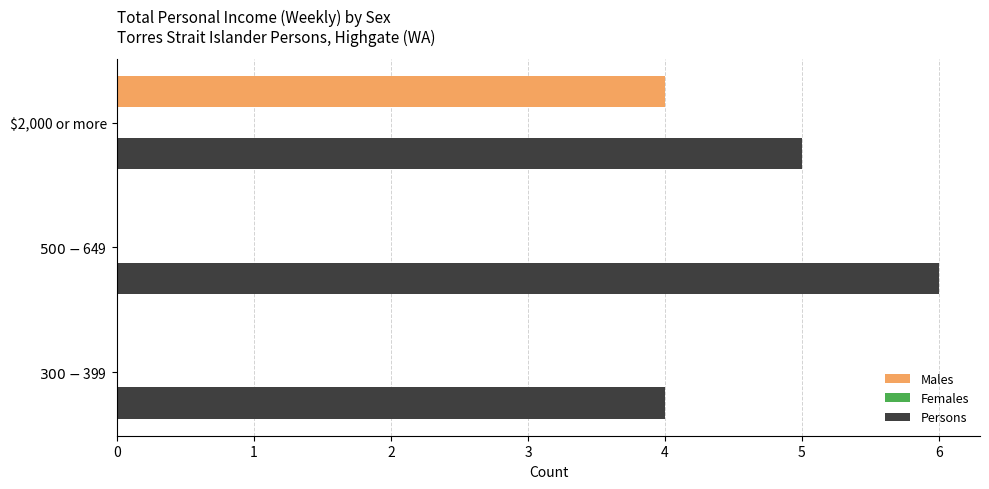

At which label does Males reach its peak?

$2,000 or more